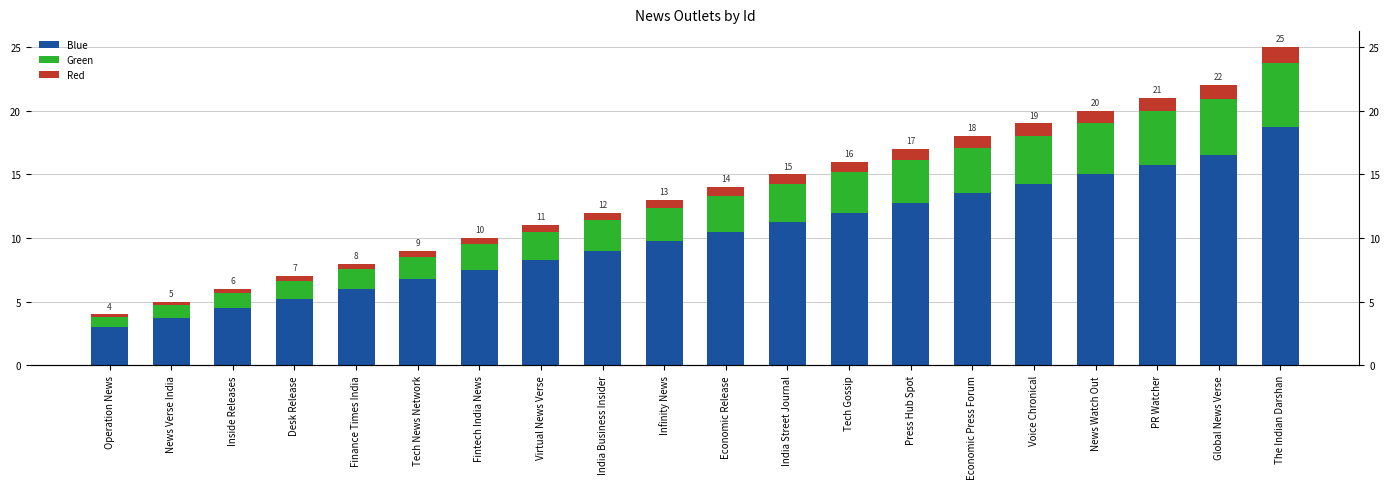

How many distinct data groups are displayed?

3